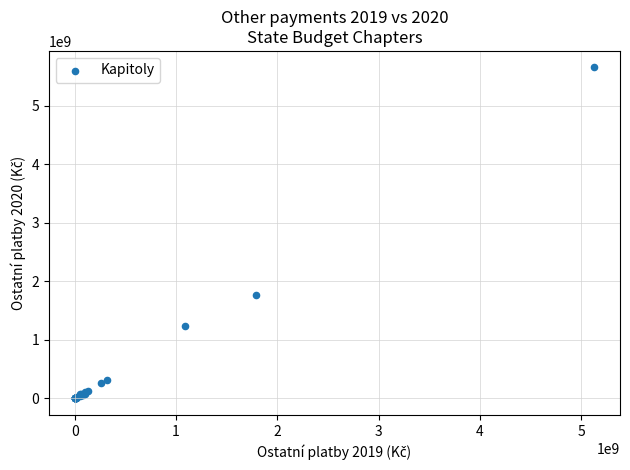

What Y value in the scatter plot is closest to 2826708294?

1762173202